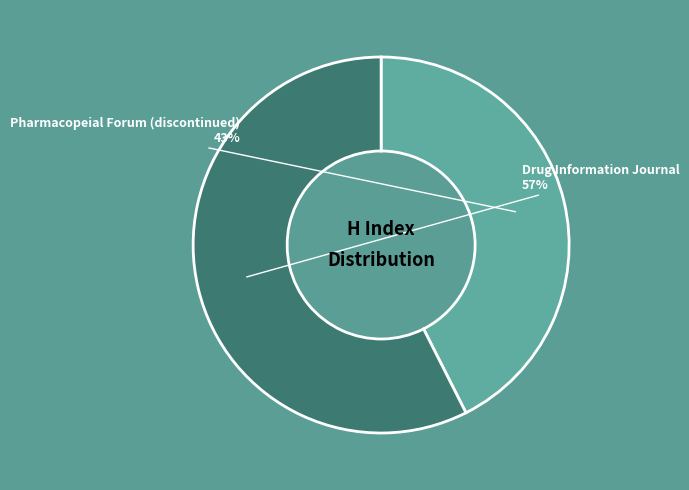

Rank the categories by value from lowest to highest.

Pharmacopeial Forum (discontinued), Drug Information Journal